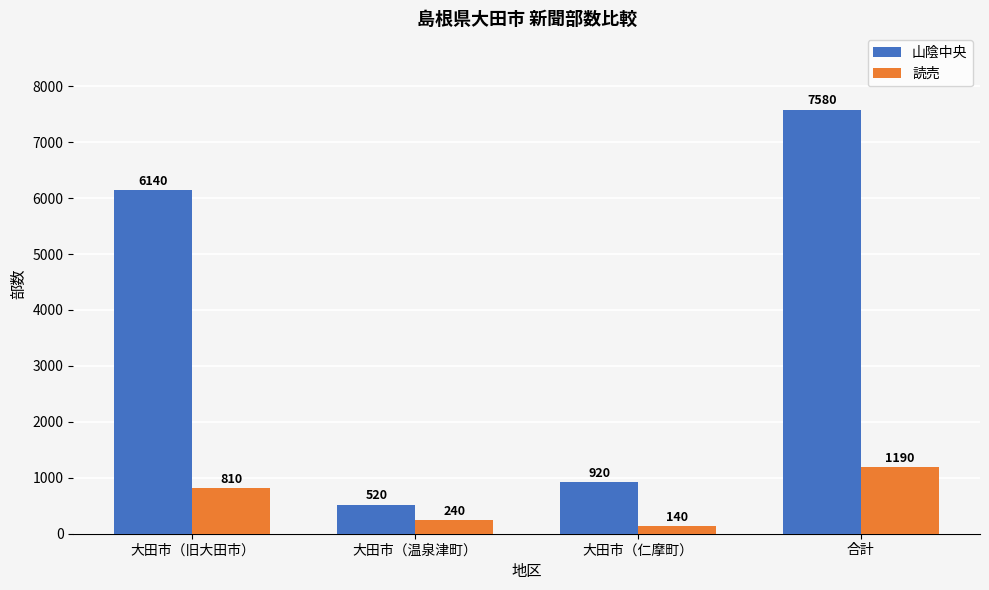

How many data points in 山陰中央 are less than 6140?

2